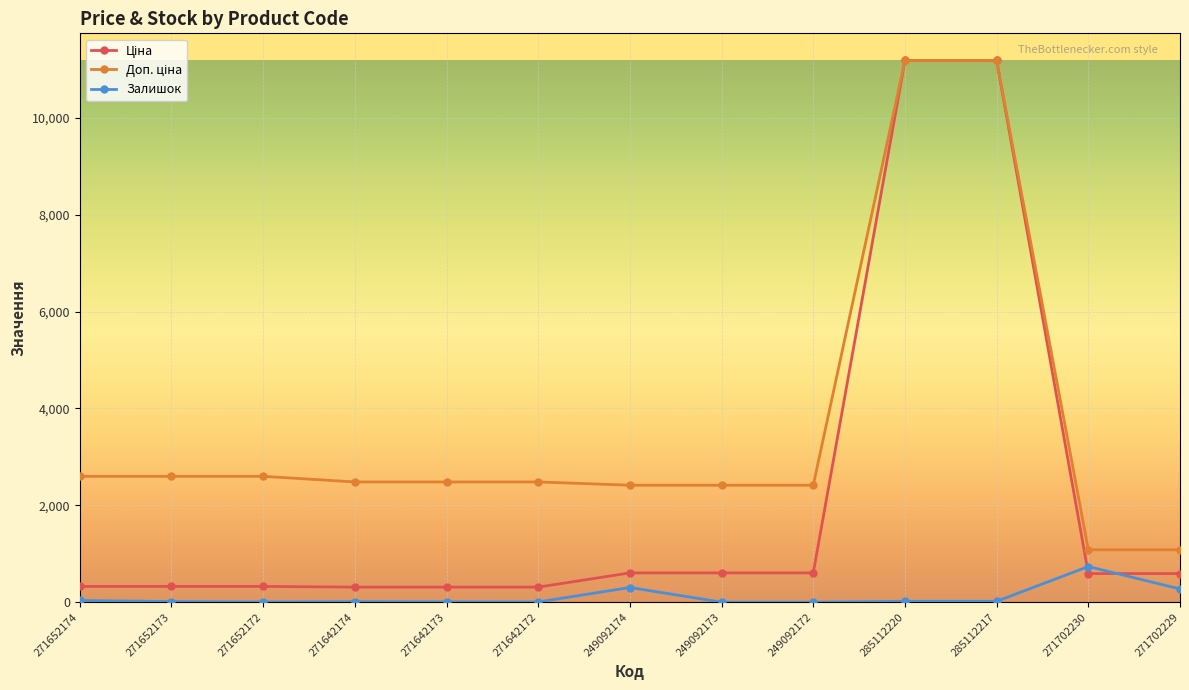

What is the difference between the highest and lowest values at 249092173?

2414.8